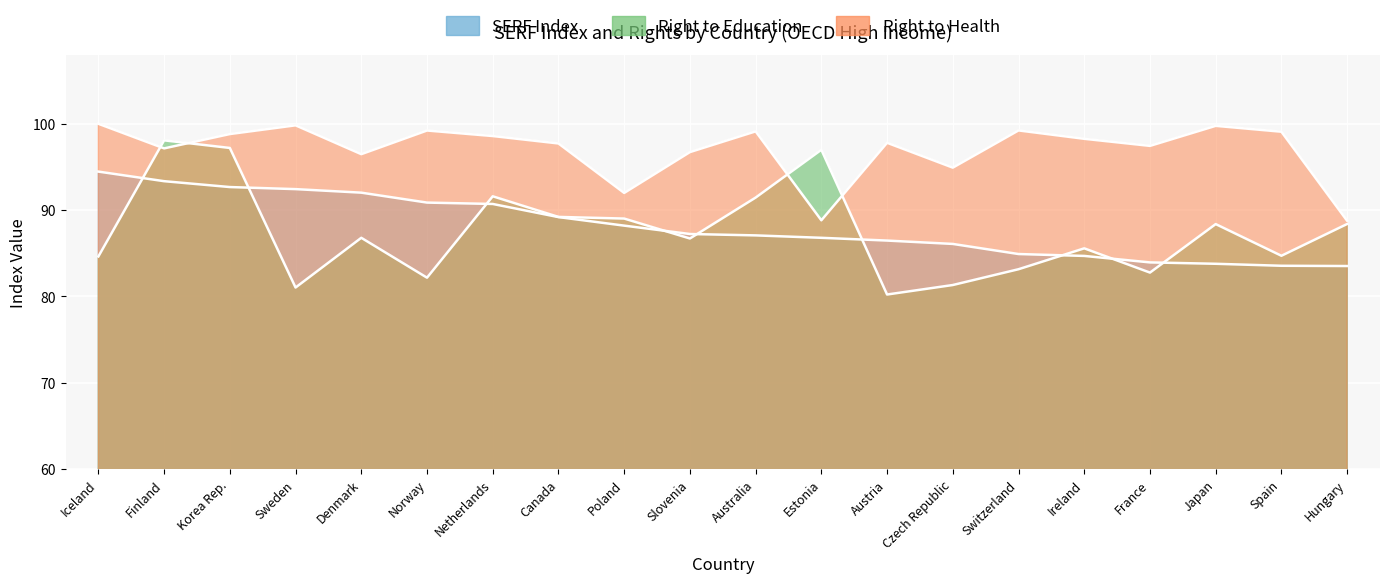

What position from the left is France?

17